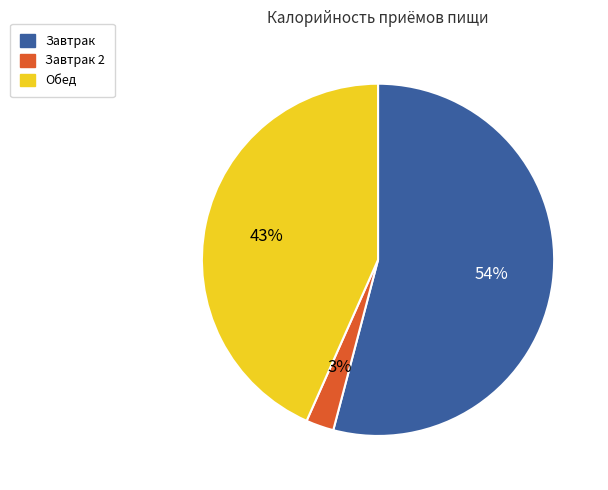

To the nearest percent, what is the average slice percentage?

33%